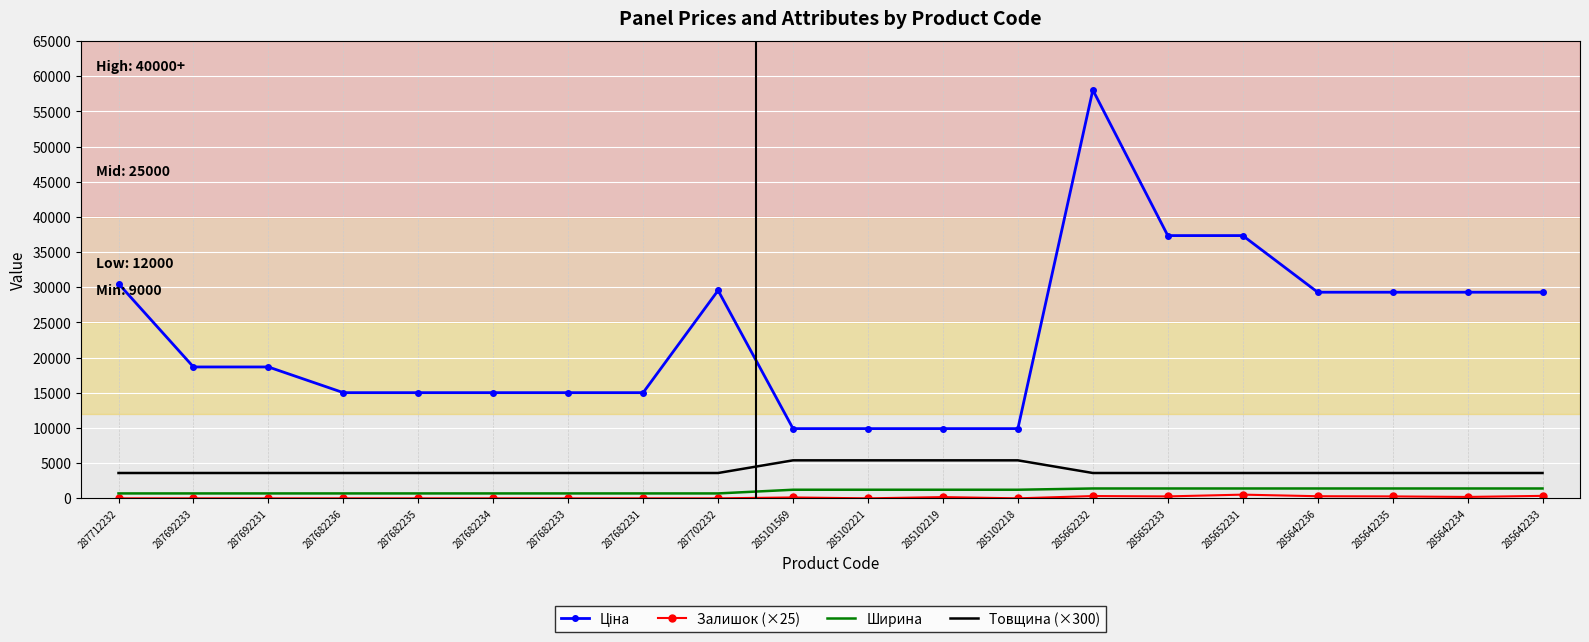

Which label corresponds to the largest value in the chart?

285662232